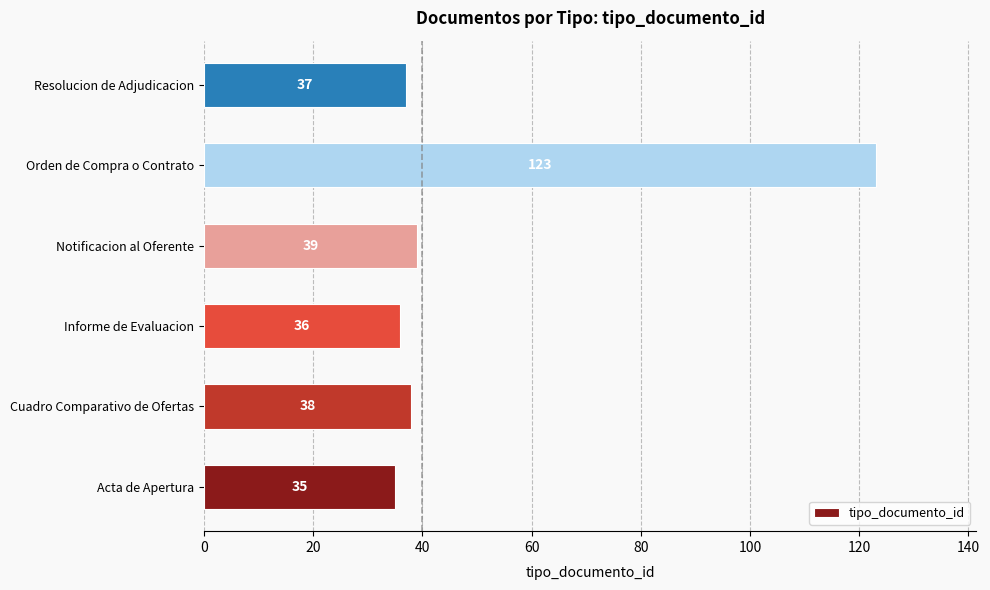

Count the number of categories in the chart.

6